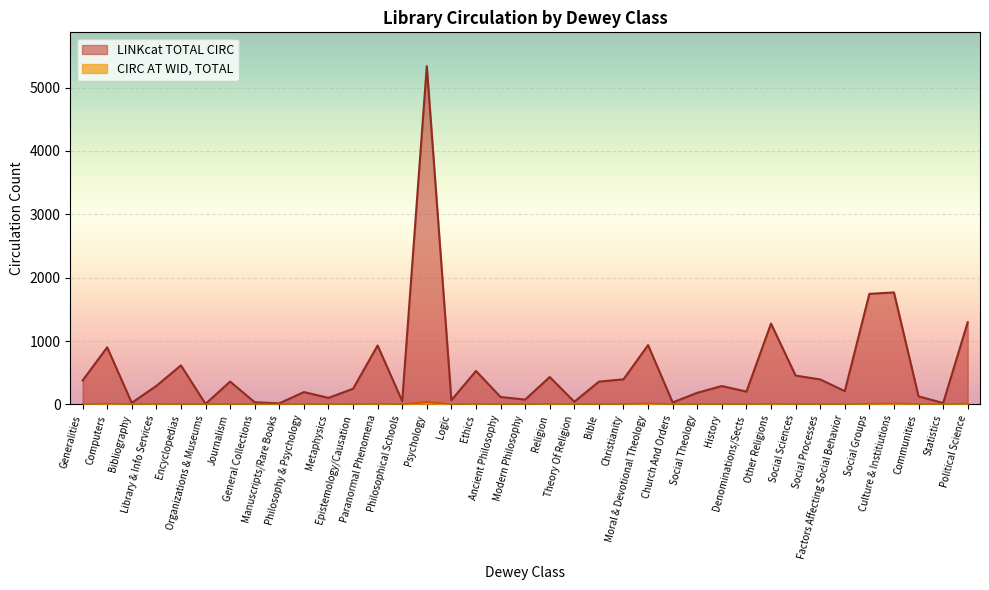

At which category is the sum across all series the highest?

Psychology